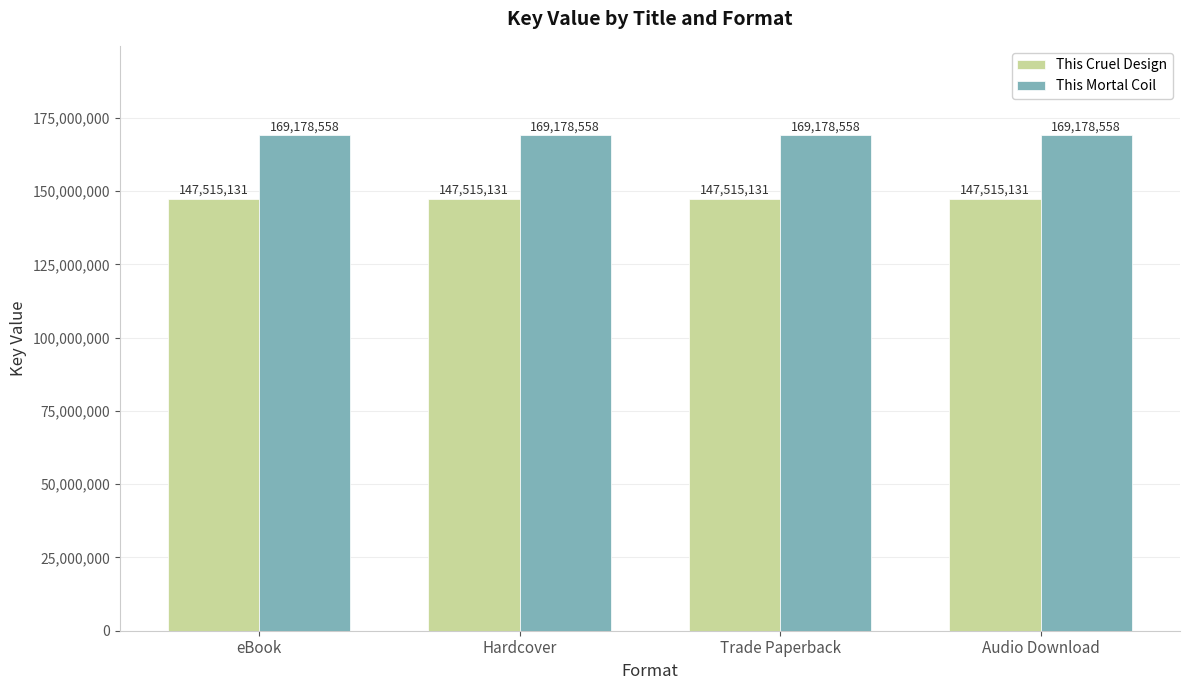

Reading right to left, what are all the values shown in this chart?

This Cruel Design: Audio Download=147515131	Trade Paperback=147515131	Hardcover=147515131	eBook=147515131
This Mortal Coil: Audio Download=169178558	Trade Paperback=169178558	Hardcover=169178558	eBook=169178558